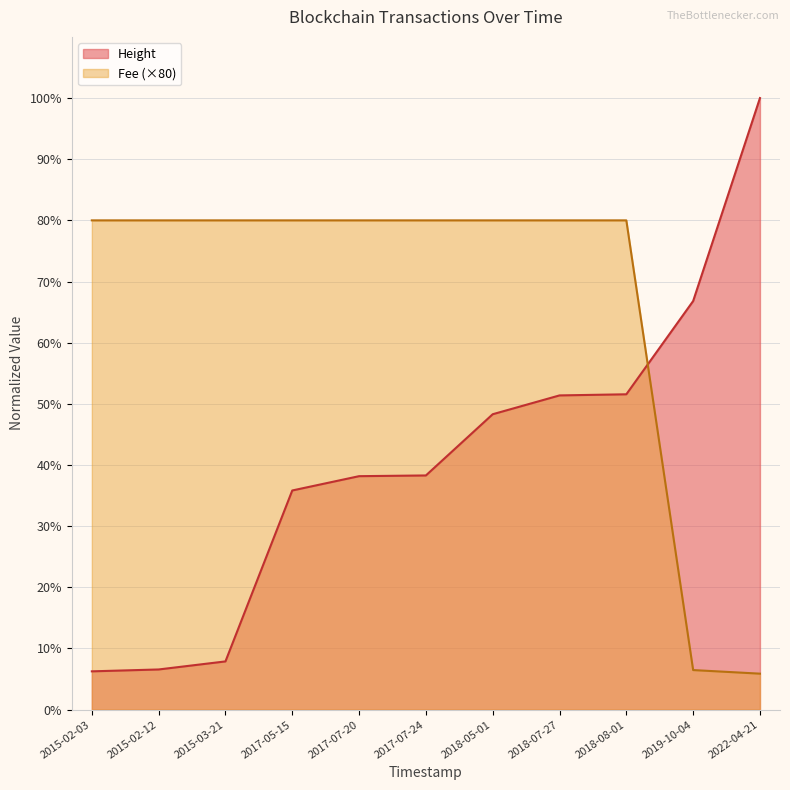

Which series ends up on top after the final intersection of Height and Fee?

Height